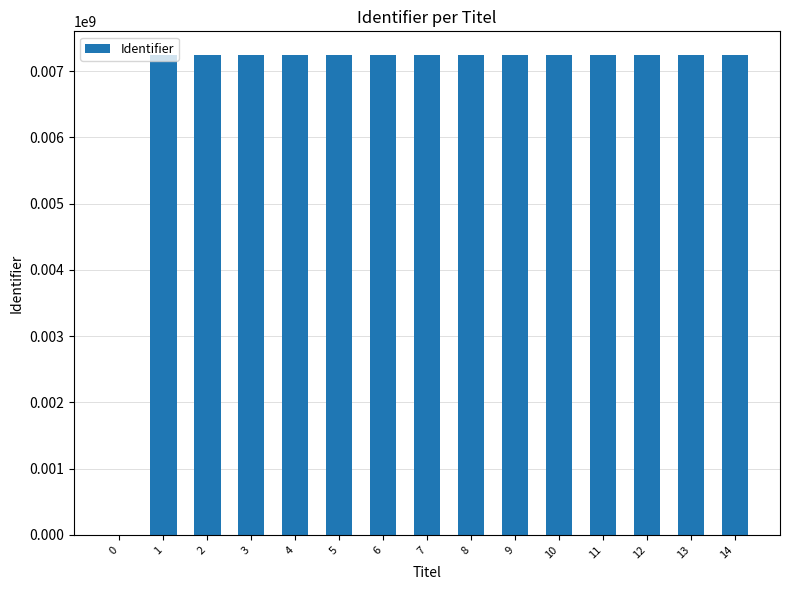

What is the maximum value shown in the chart?

7237503